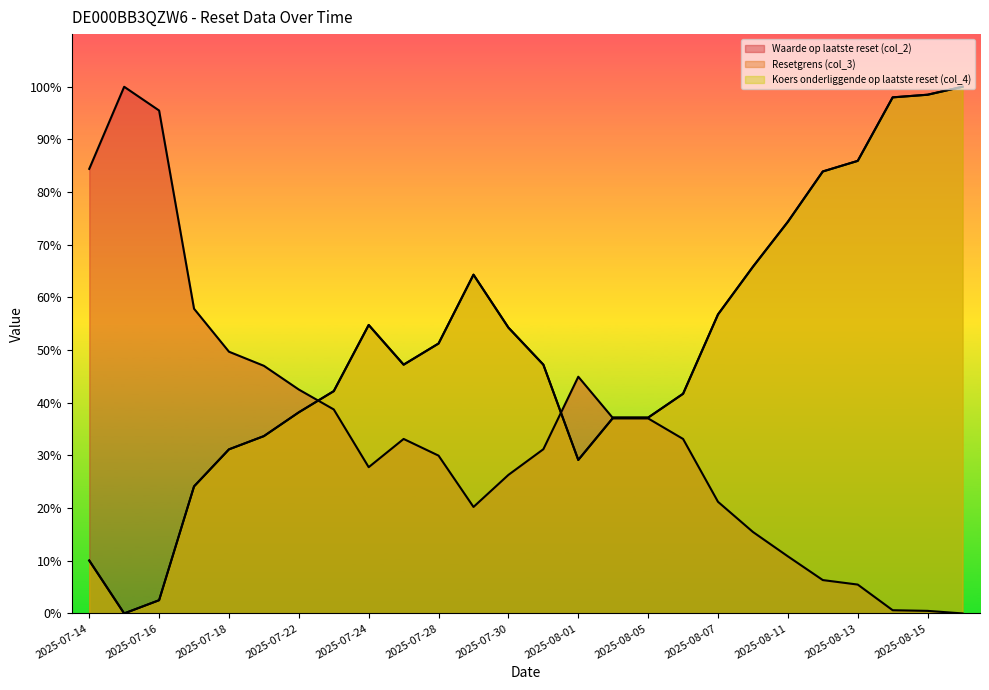

How many lines are shown in the chart?

3